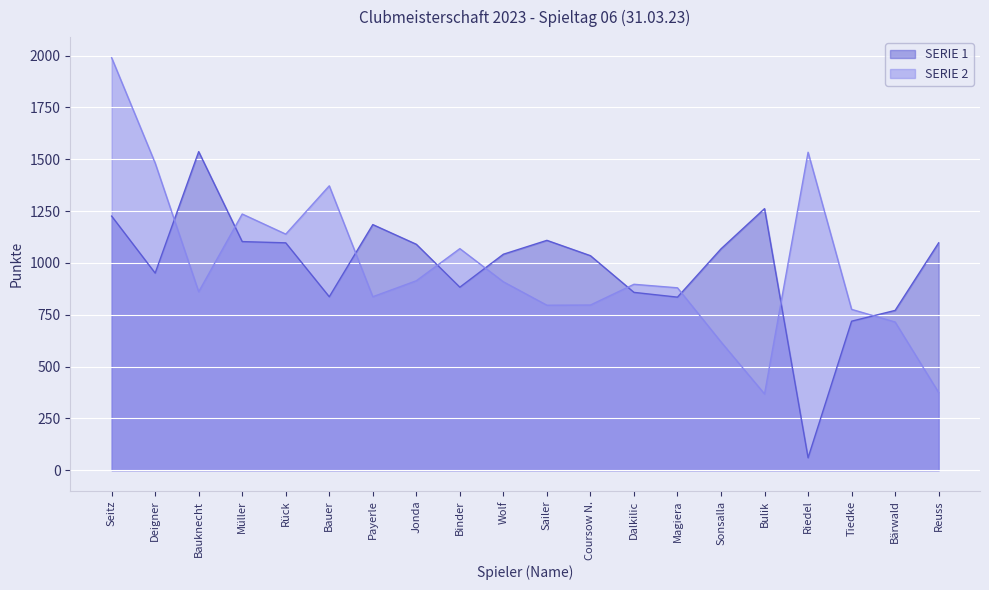

What are all the series names shown in the legend?

SERIE 1, SERIE 2